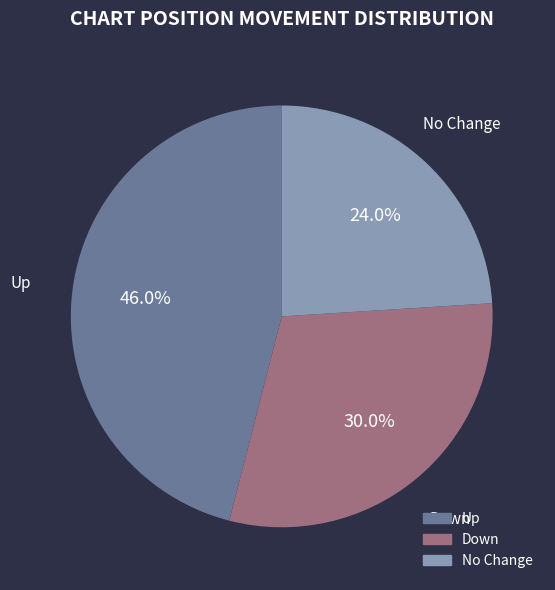

How many slices are in this pie chart?

3